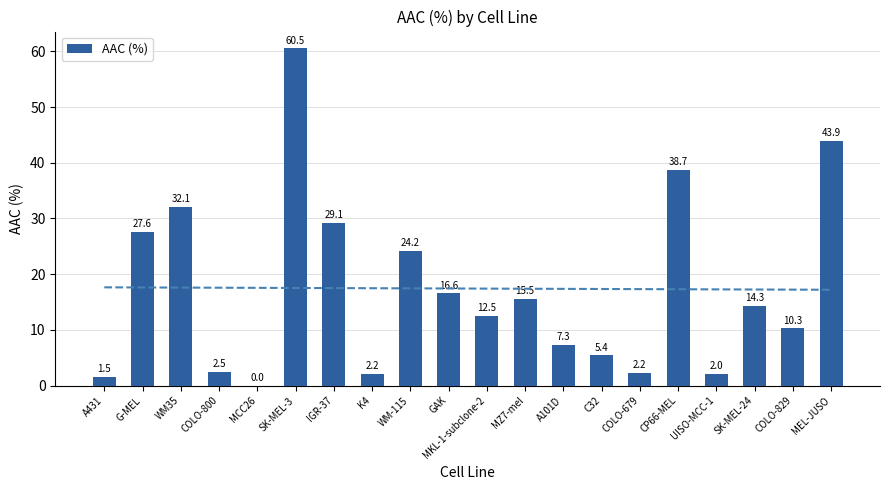

How many series are shown in this chart?

1